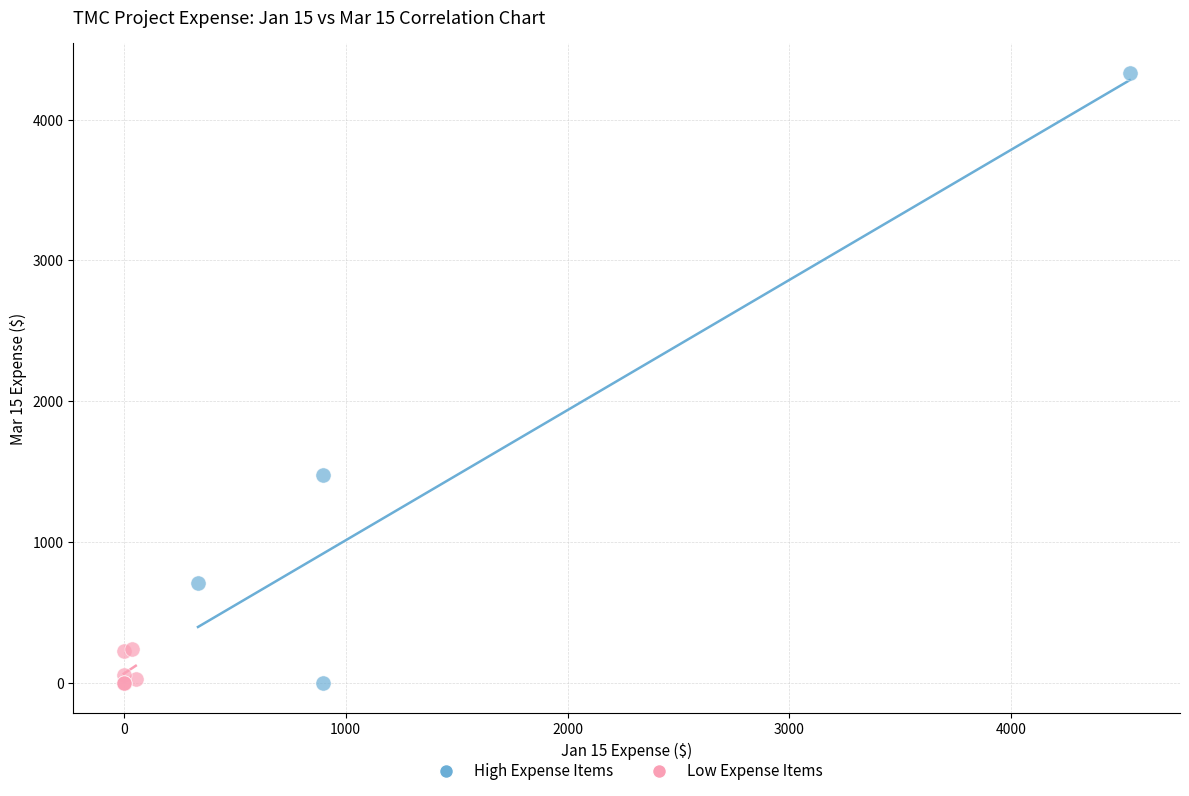

Which series contains the highest Y value?

High Expense Items